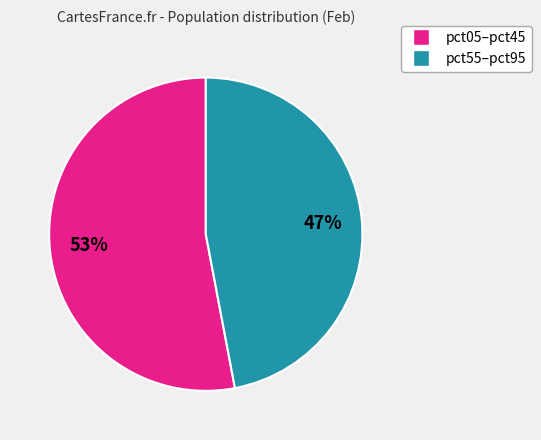

To the nearest percent, what is the average slice percentage?

50%